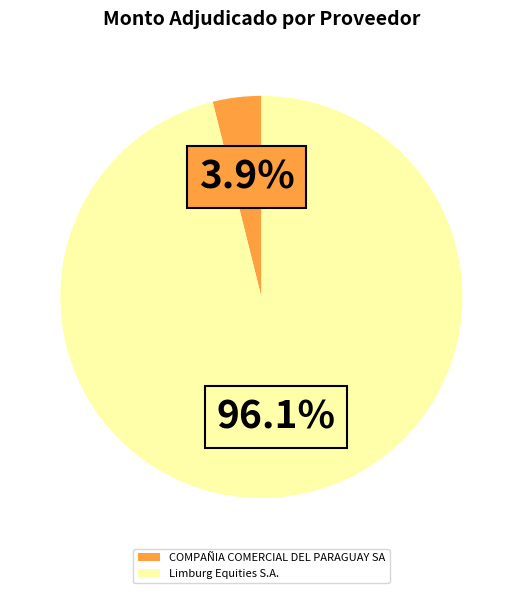

Combined, do COMPAÑIA COMERCIAL DEL PARAGUAY SA and Limburg Equities S.A. account for over 50%?

Yes